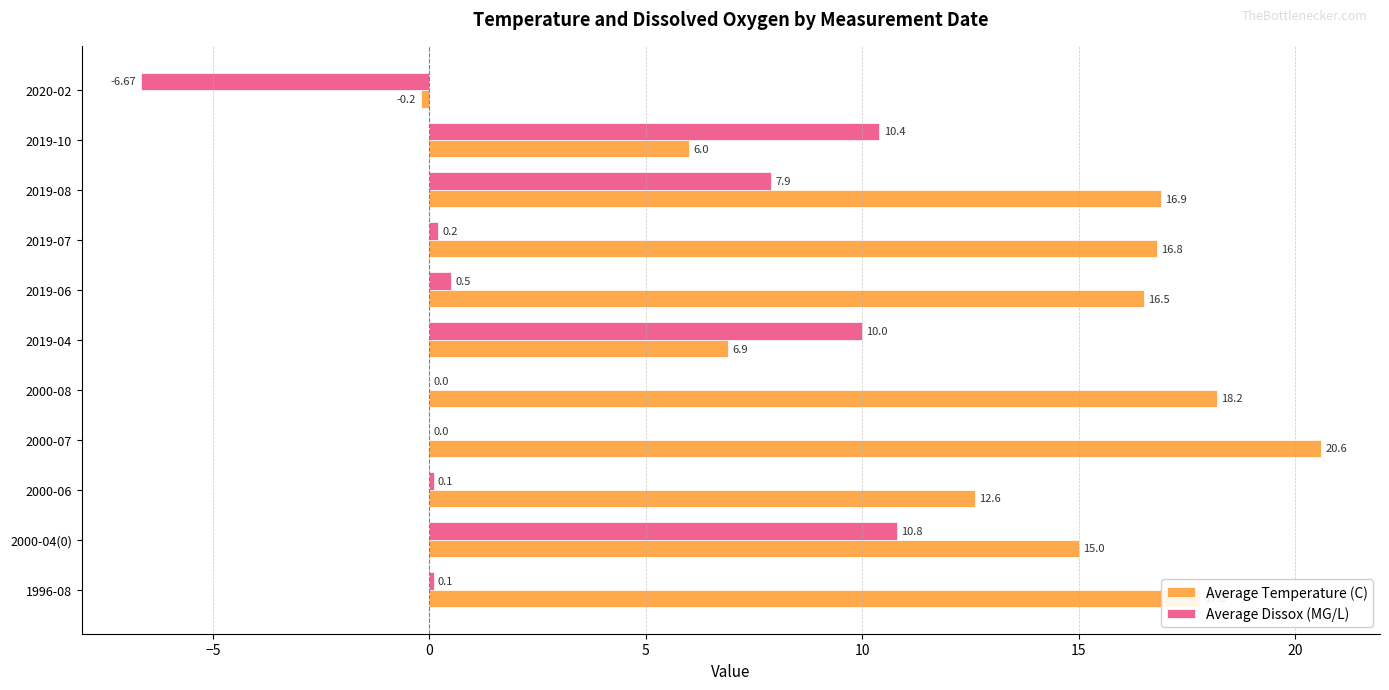

Between 2019-08 and 2019-10, which series saw the biggest shift?

Average Temperature (C)